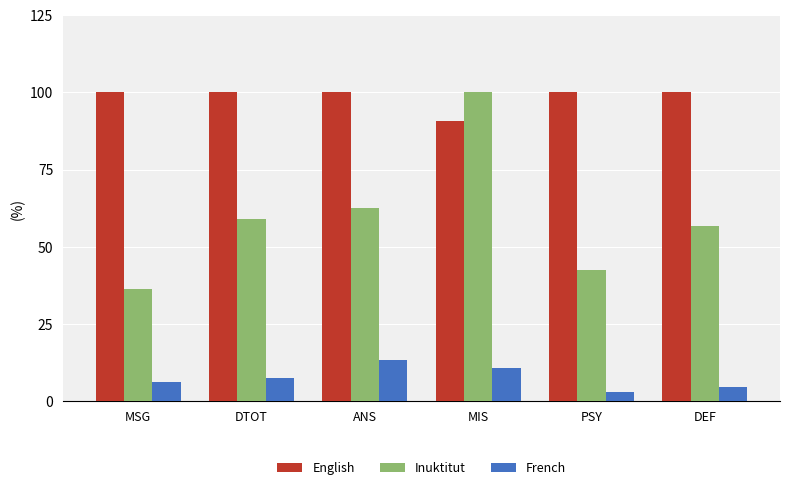

Reading right to left, list all the values displayed in this chart.

English: 100.0	100.0	90.8	100.0	100.0	100.0
Inuktitut: 56.7	42.5	100.0	62.5	58.9	36.3
French: 4.7	3.0	10.8	13.5	7.6	6.2